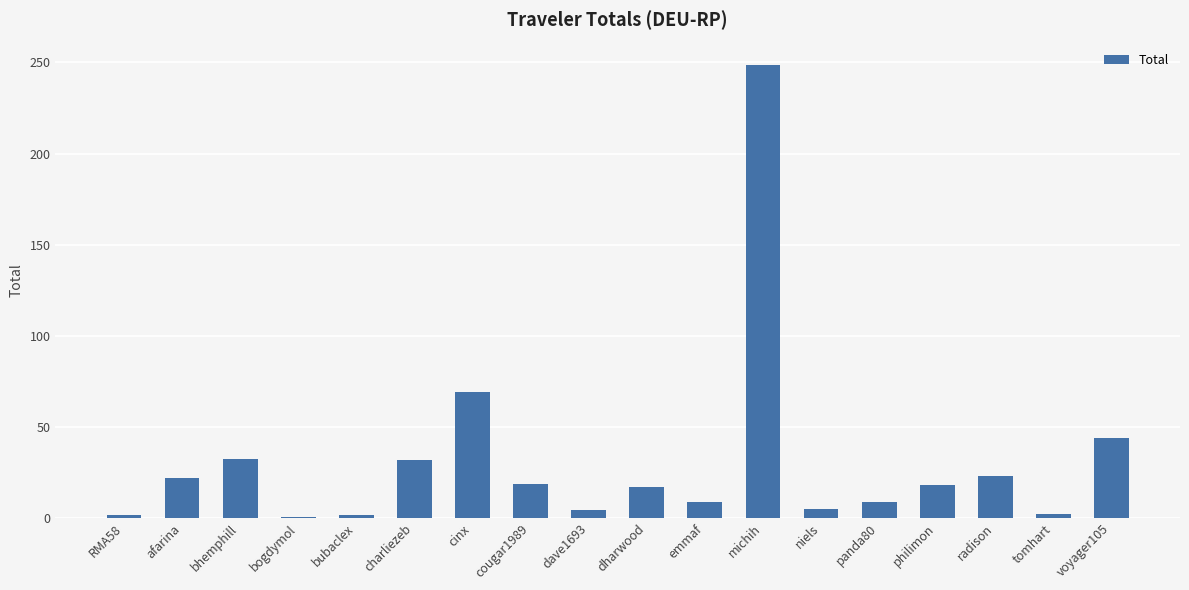

Where is the data nearest to the value 124?

cinx